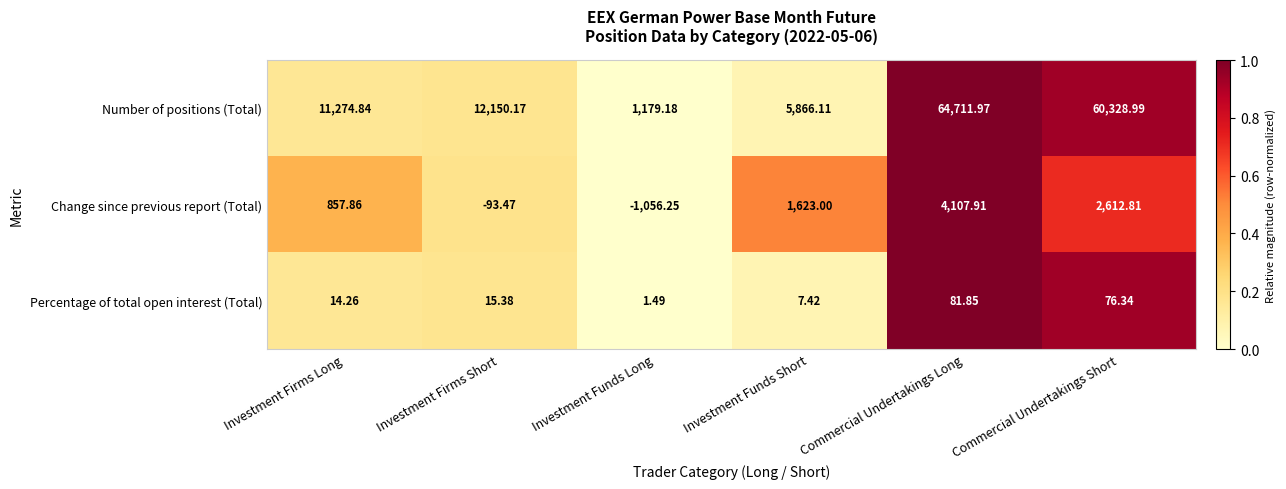

At which category does the chart reach its minimum across all series?

Investment Funds Long